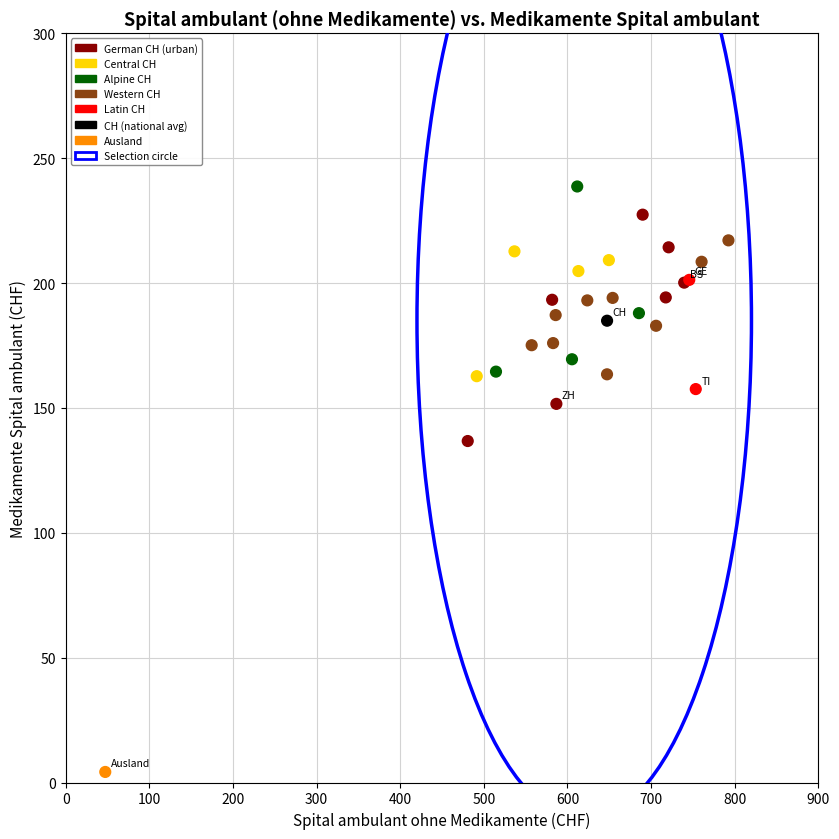

What Y value in the scatter plot is closest to 121?

136.7